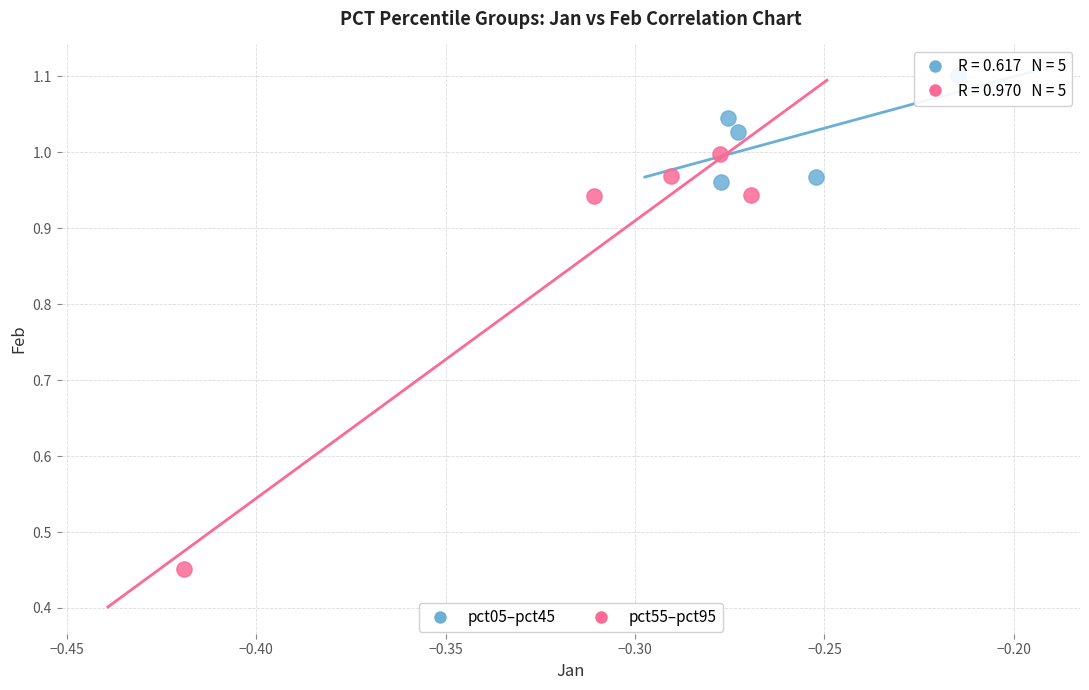

Which series reaches the minimum Y coordinate?

pct55–pct95